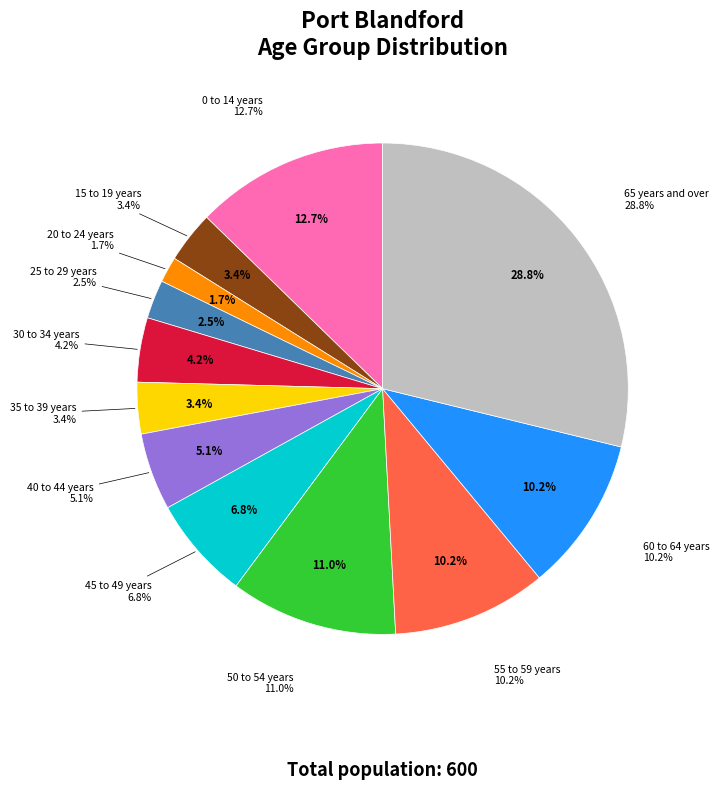

Which category has the smallest portion of the pie?

20 to 24 years